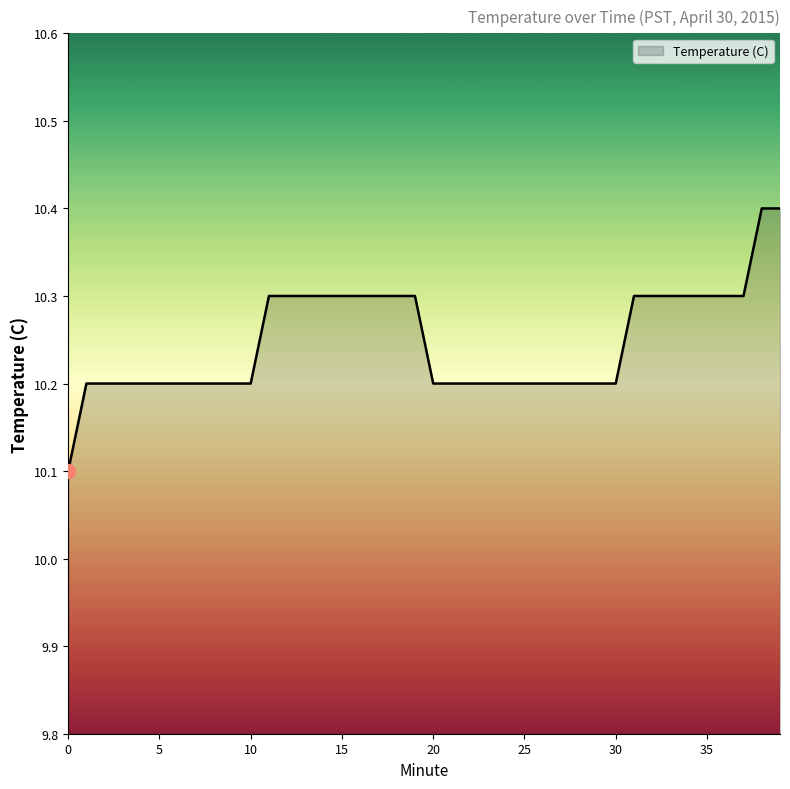

What is the difference between the maximum and minimum values?

0.3